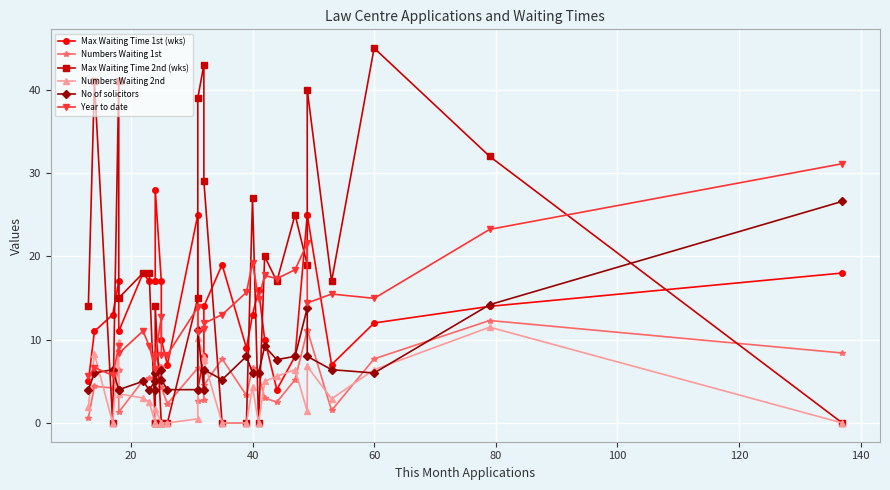

How many data points in Numbers Waiting 2nd are less than 2?

14